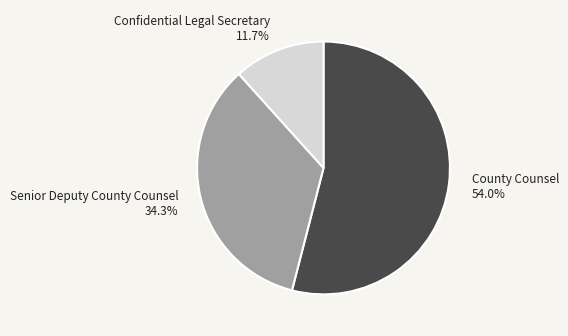

What percentage is the Confidential Legal Secretary slice, to the nearest percent?

12%